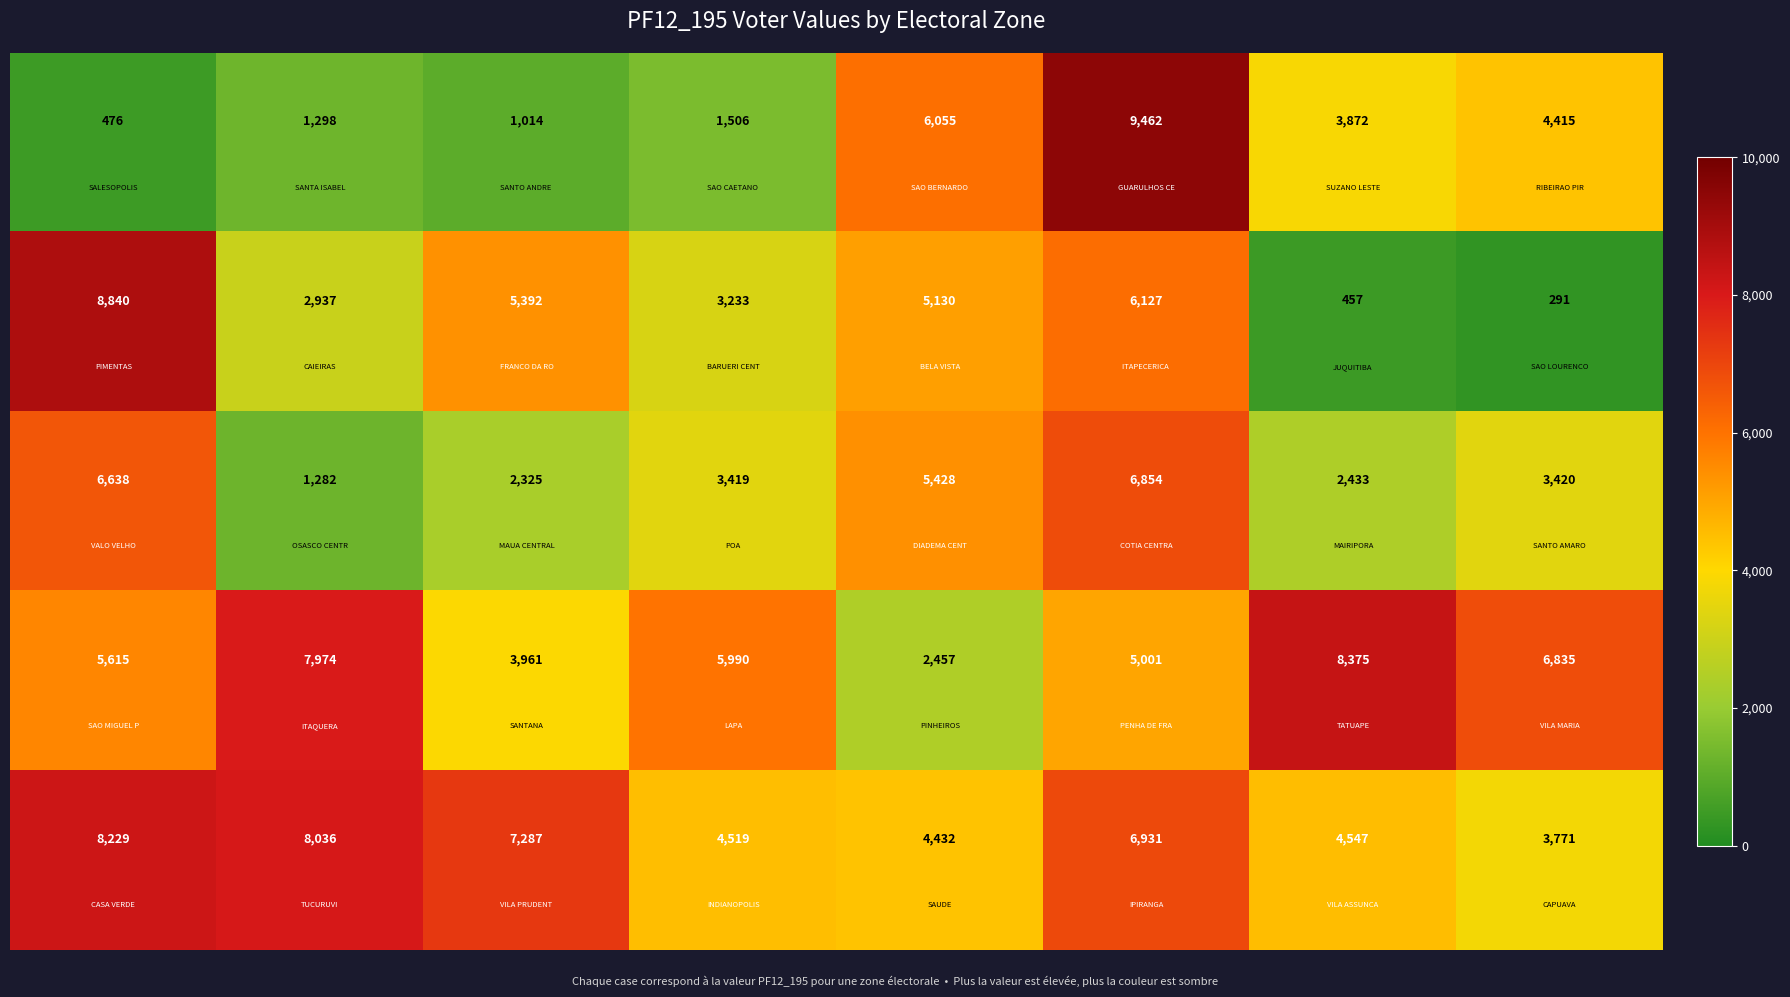

At how many categories does at least one series exceed 6985?

5